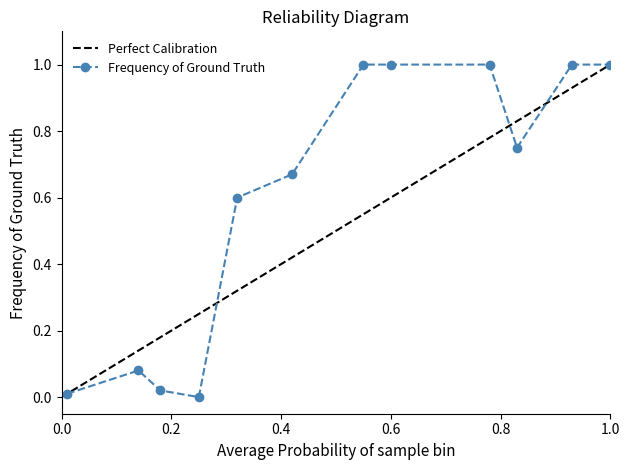

What is the maximum value for Frequency of Ground Truth?

1.0